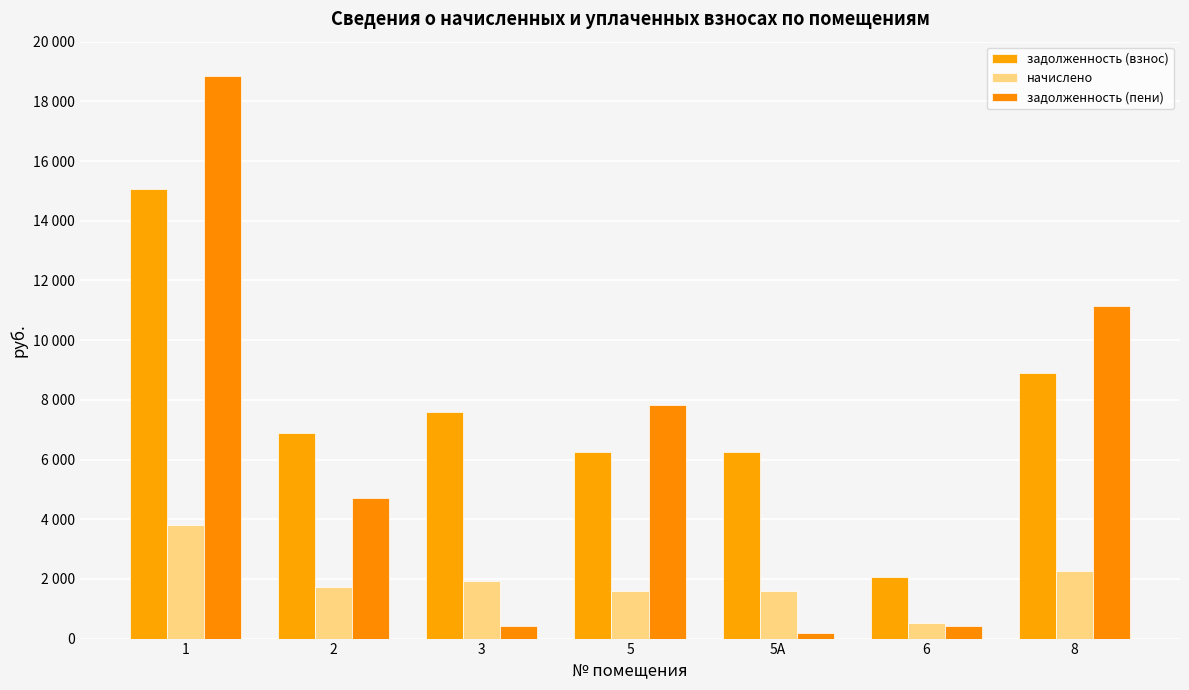

Which series has the largest total across all categories?

задолженность (взнос)